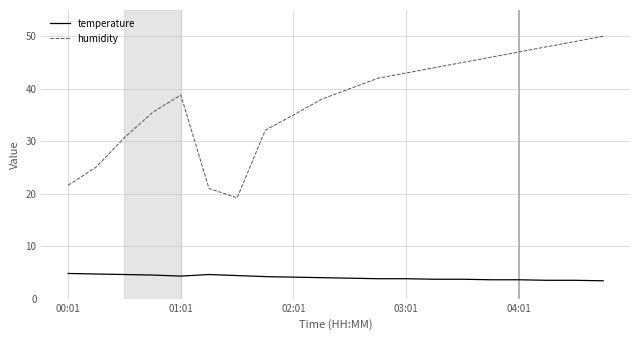

True or false: humidity and temperature intersect in this chart.

False